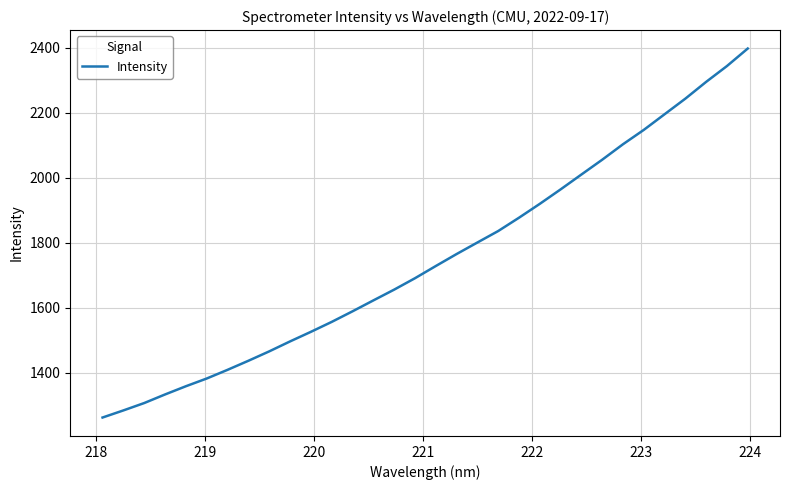

What is the smallest value displayed?

1261.5